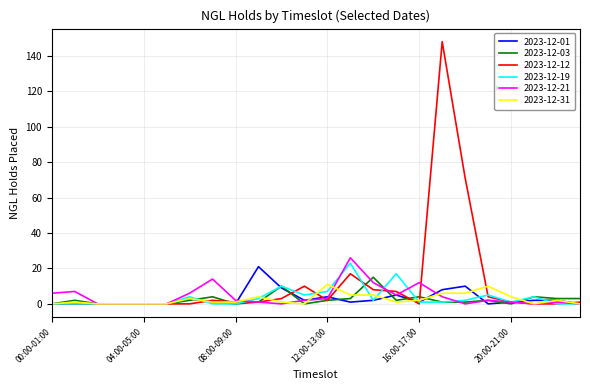

Which series has the largest range (max minus min)?

2023-12-12